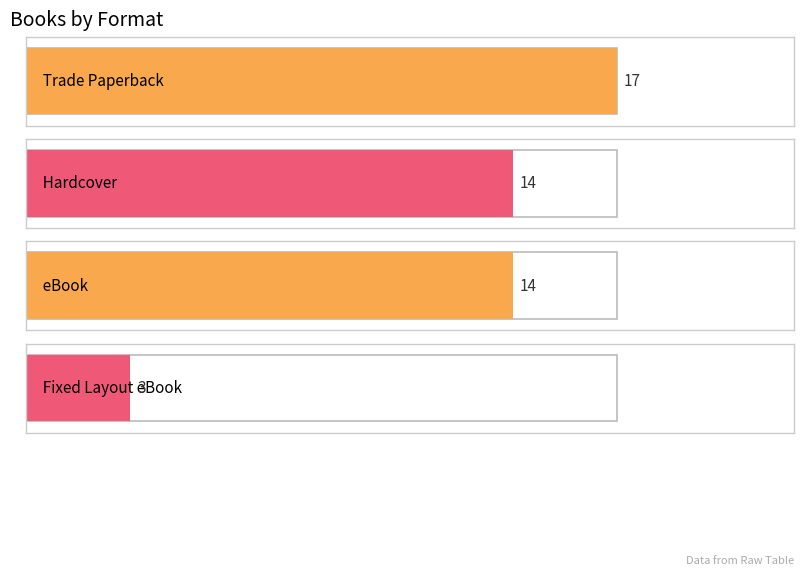

What is the label of the 4th bar from the left?

Fixed Layout eBook